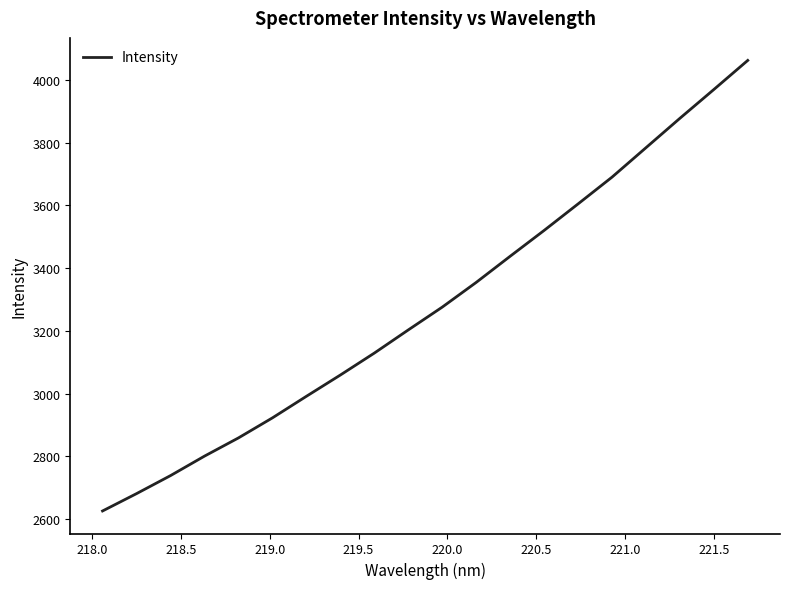

What is the difference between the maximum and minimum values?

1437.5